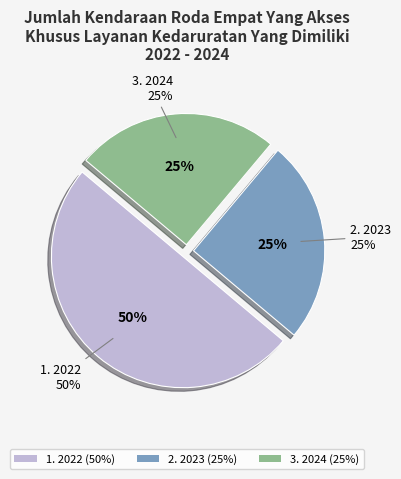

Is 2022 the majority of the pie?

No